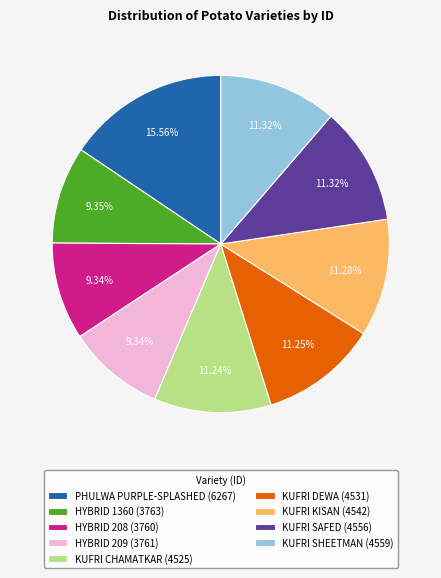

Combined, do KUFRI DEWA and KUFRI SHEETMAN account for over 50%?

No